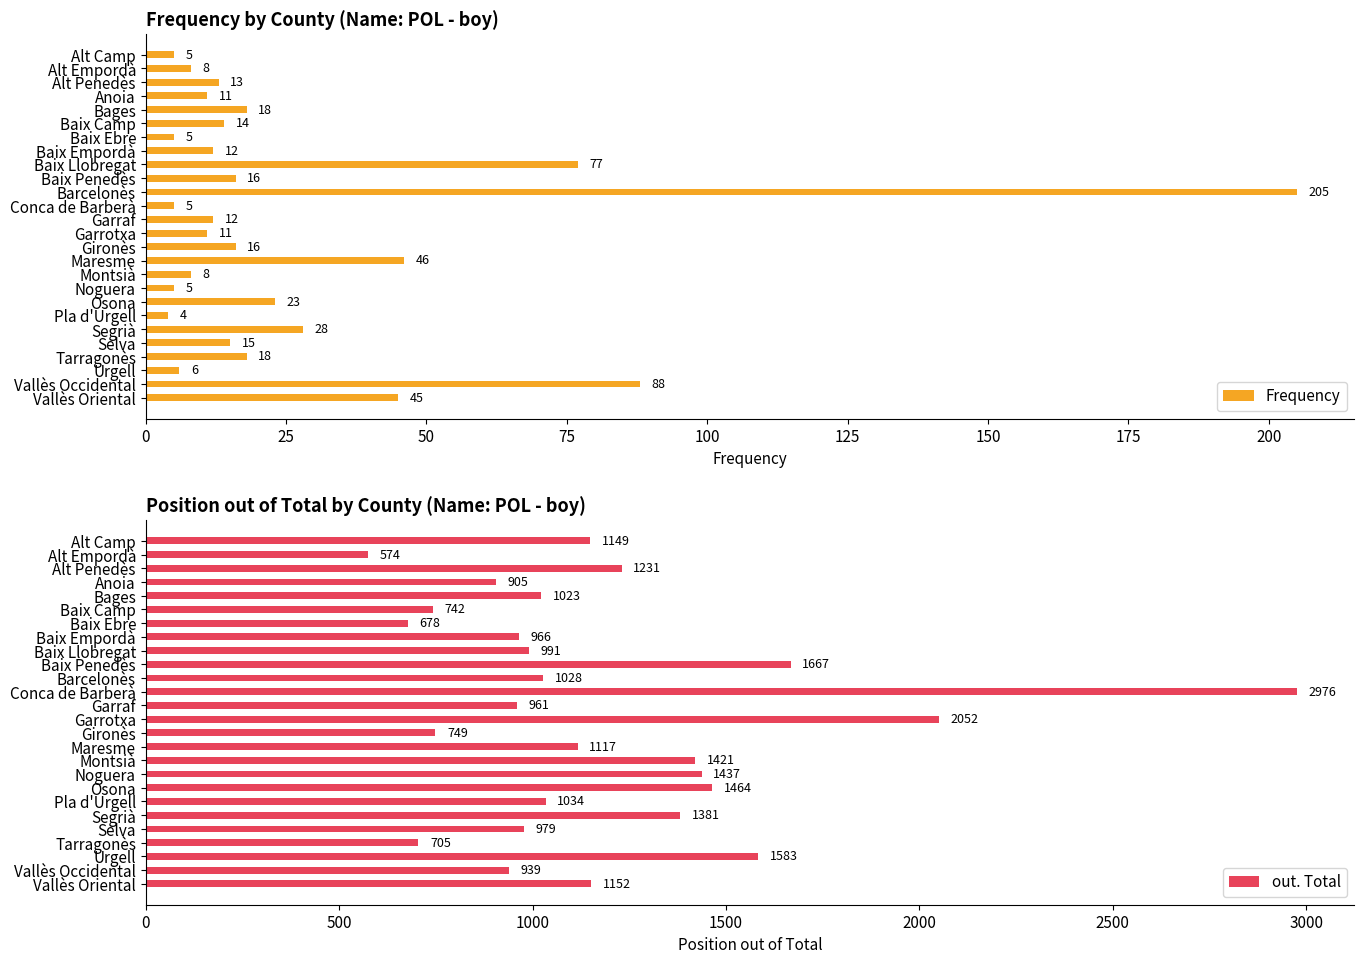

Does the chart contain any negative values?

No